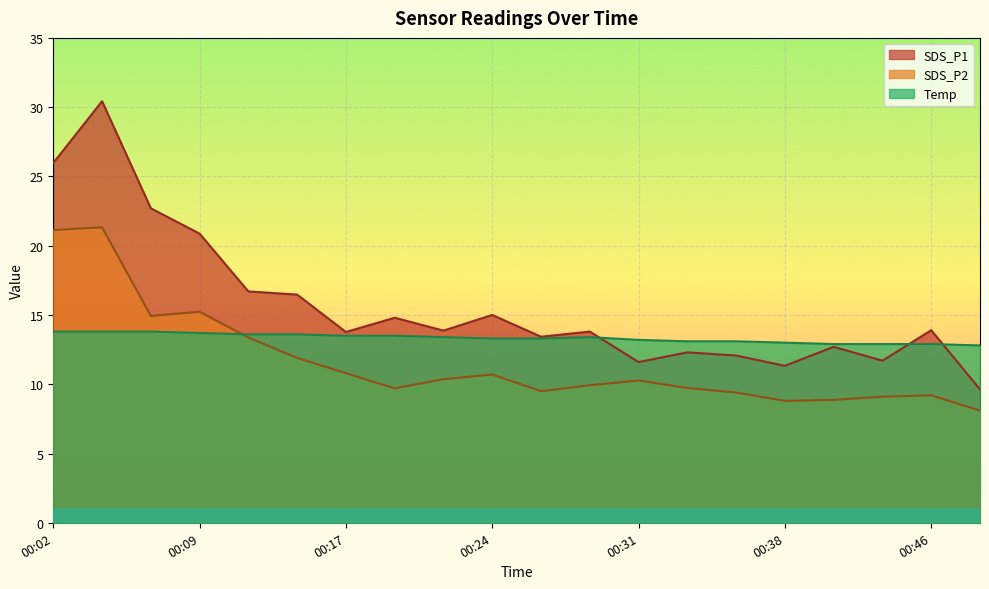

What is the difference between the SDS_P1 values at 00:29 and 00:34?

1.5